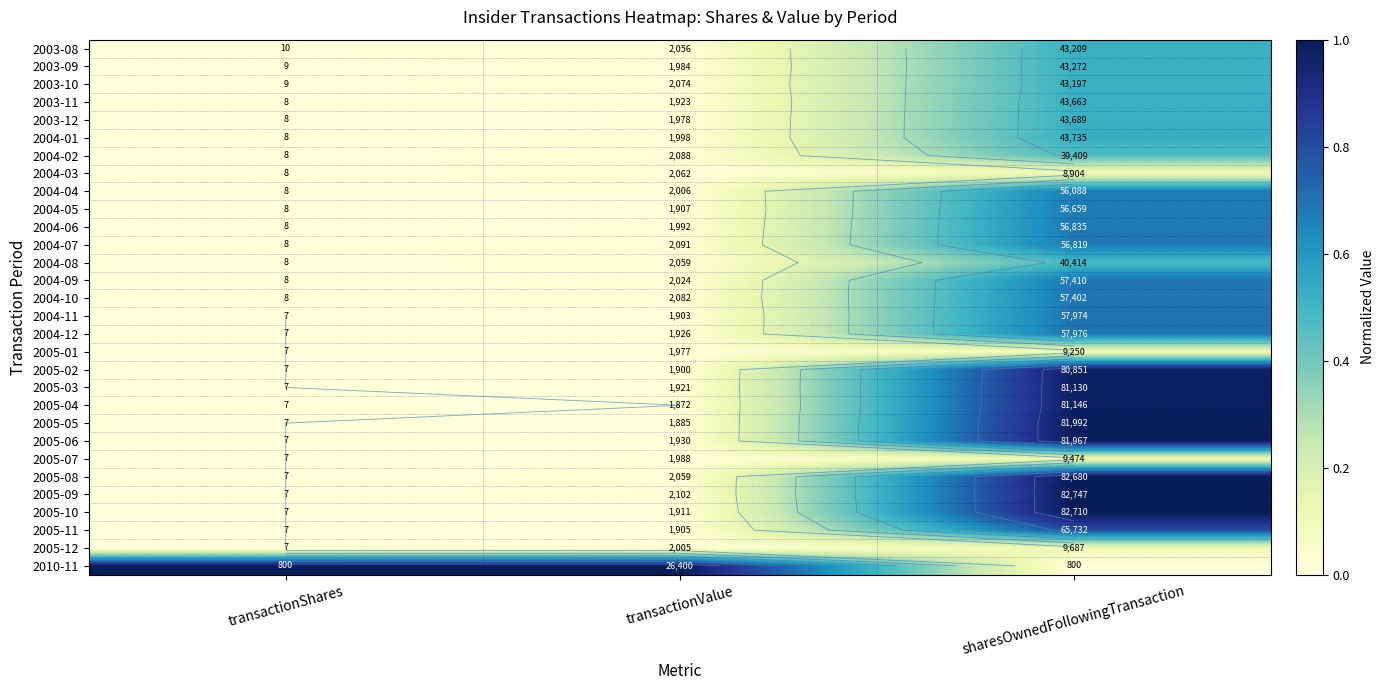

Read the 2004-06 value at sharesOwnedFollowingTransaction.

0.7